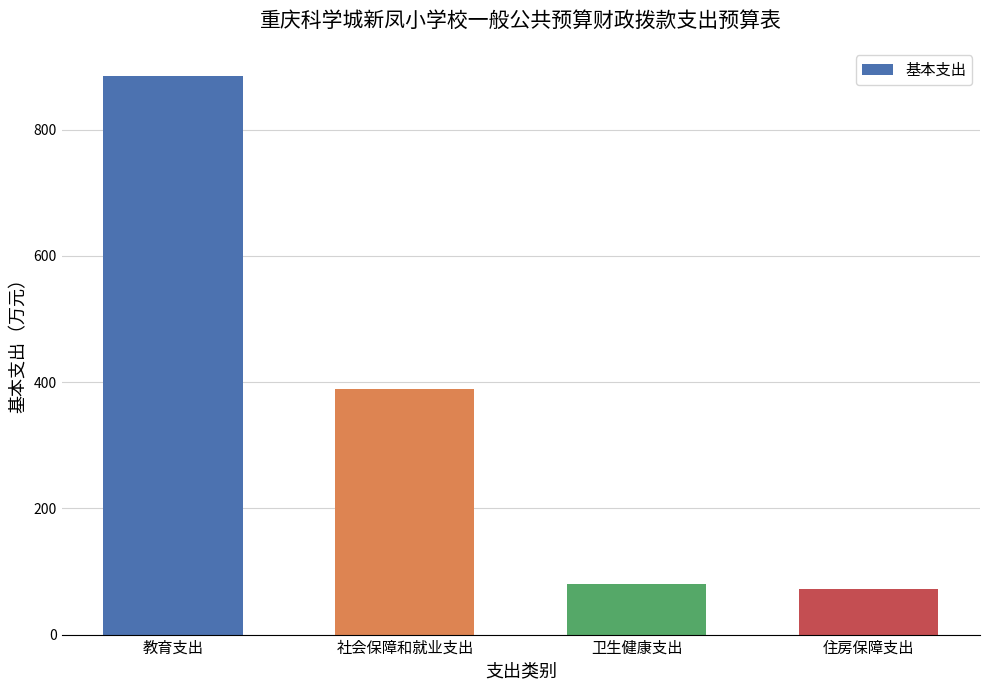

What is the difference between the maximum and minimum values?

812.8